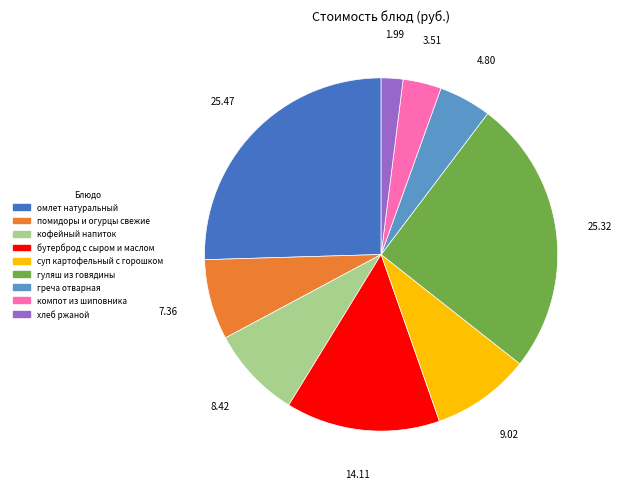

How many segments does this pie chart have?

9